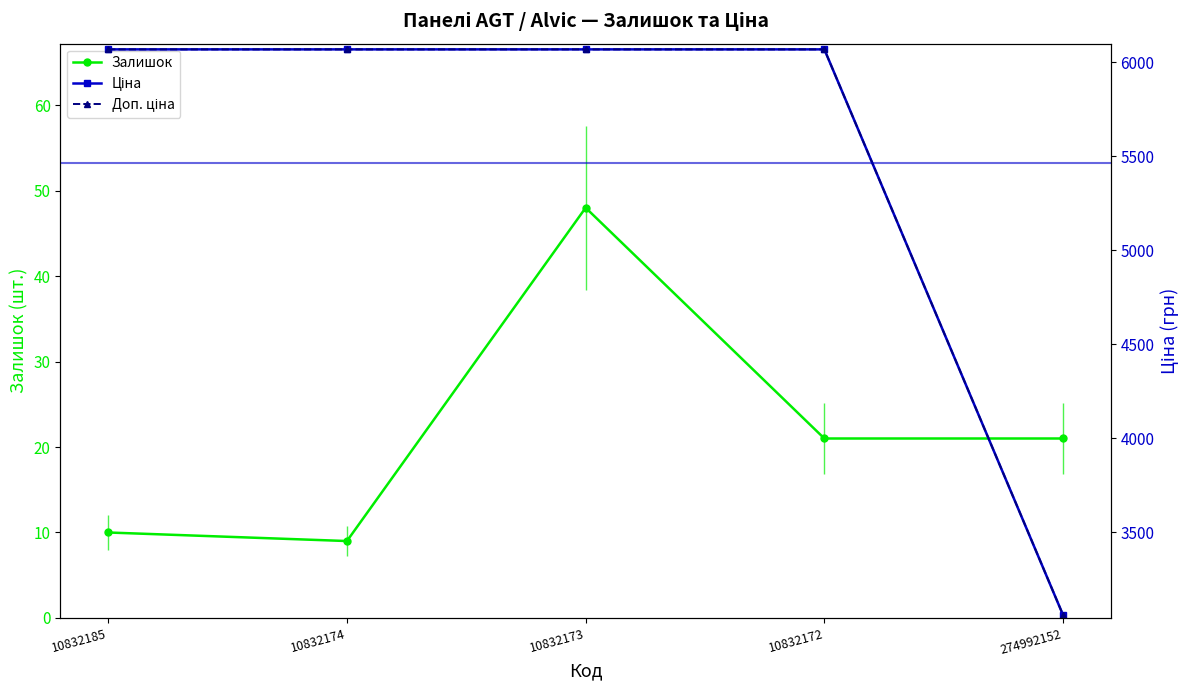

Is it true that Залишок equals 34.6 at 274992152?

False